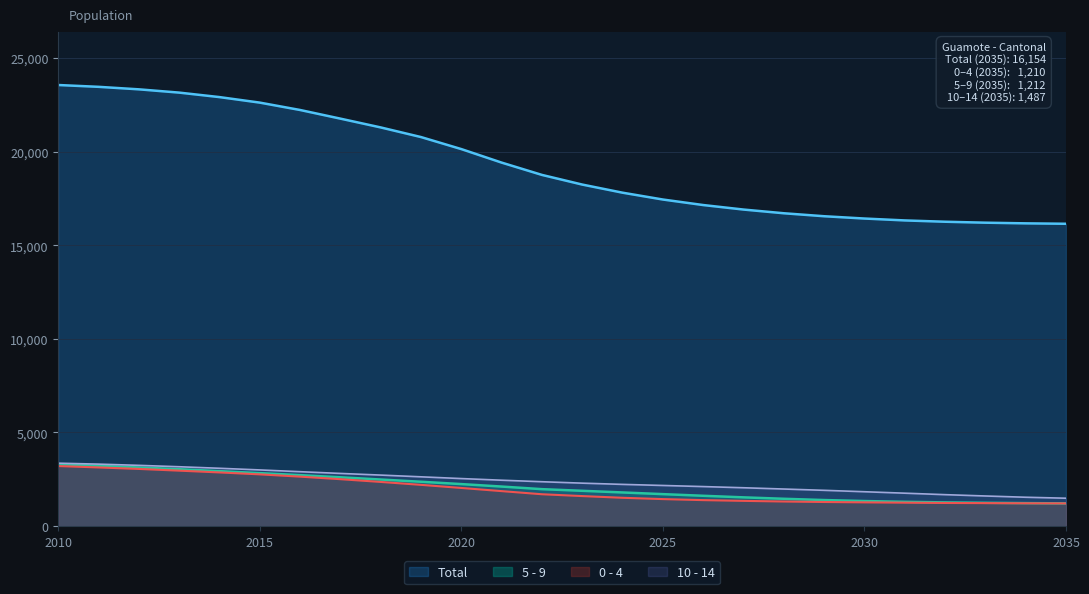

The 5 - 9 series shows 1883 at 2023. True or false?

True